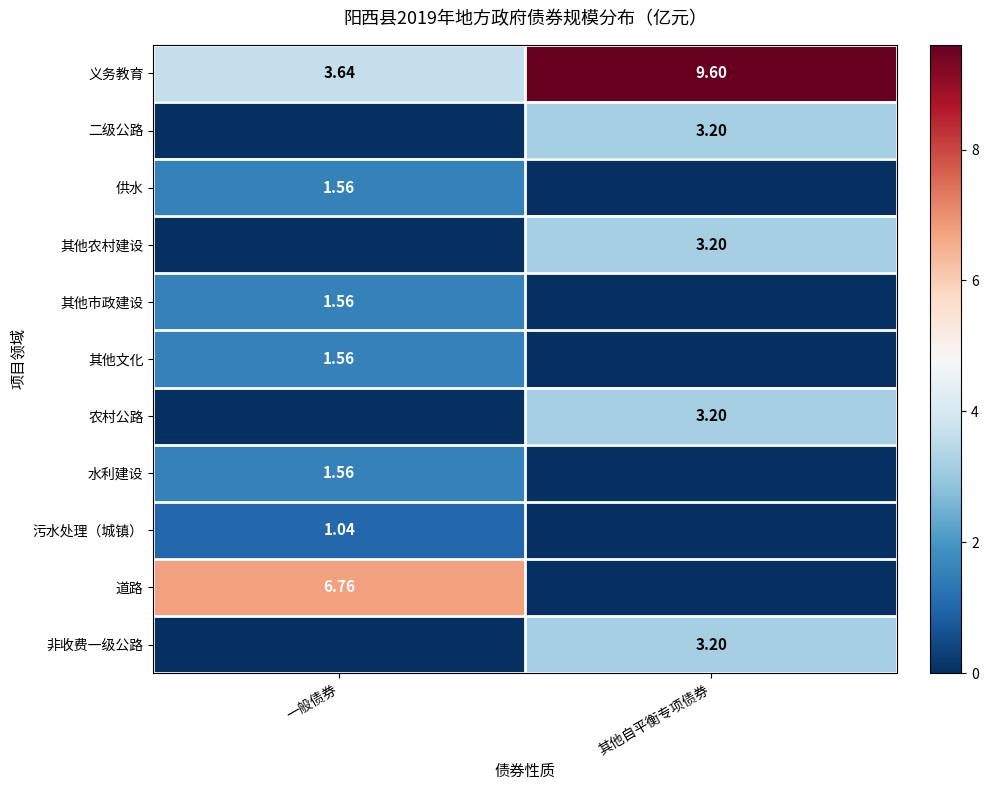

Is the value of 义务教育 at 一般债券 greater than the value of 道路 at 一般债券?

No